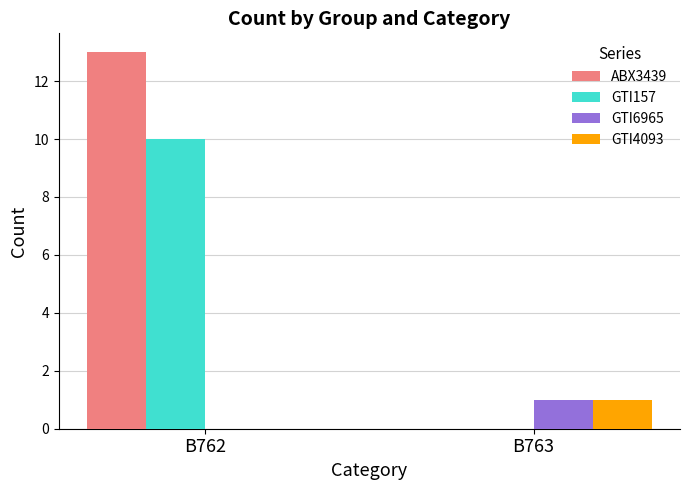

What is the maximum value shown in the chart?

13